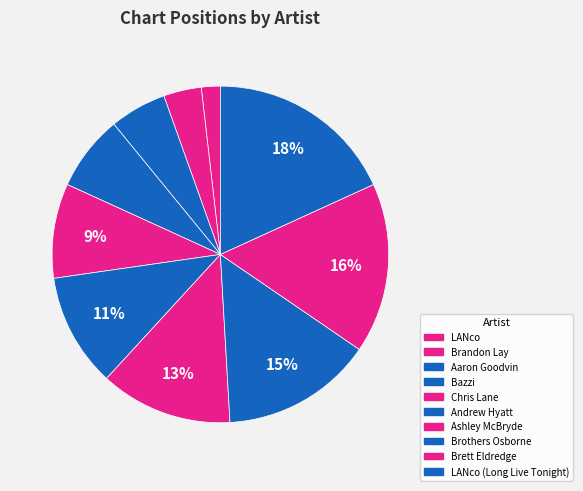

How many segments does this pie chart have?

10